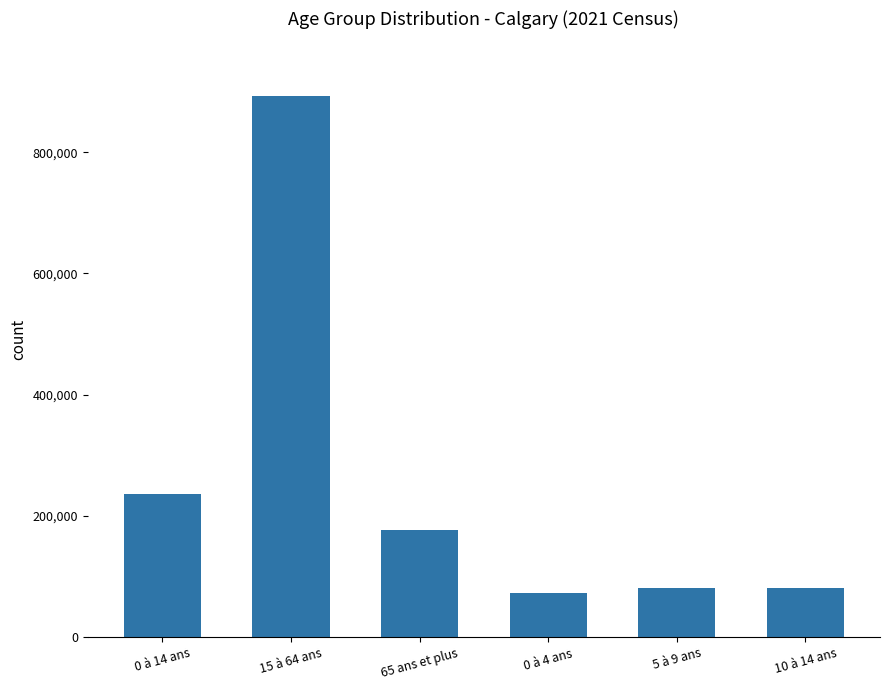

The value at 15 à 64 ans is 1349589. True or false?

False